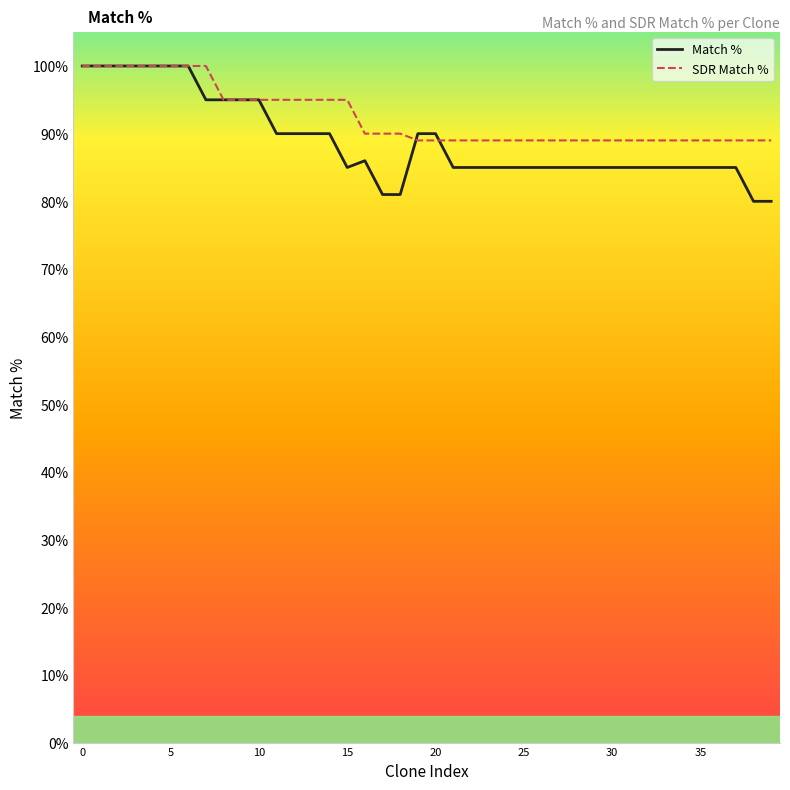

How many lines are shown in the chart?

2